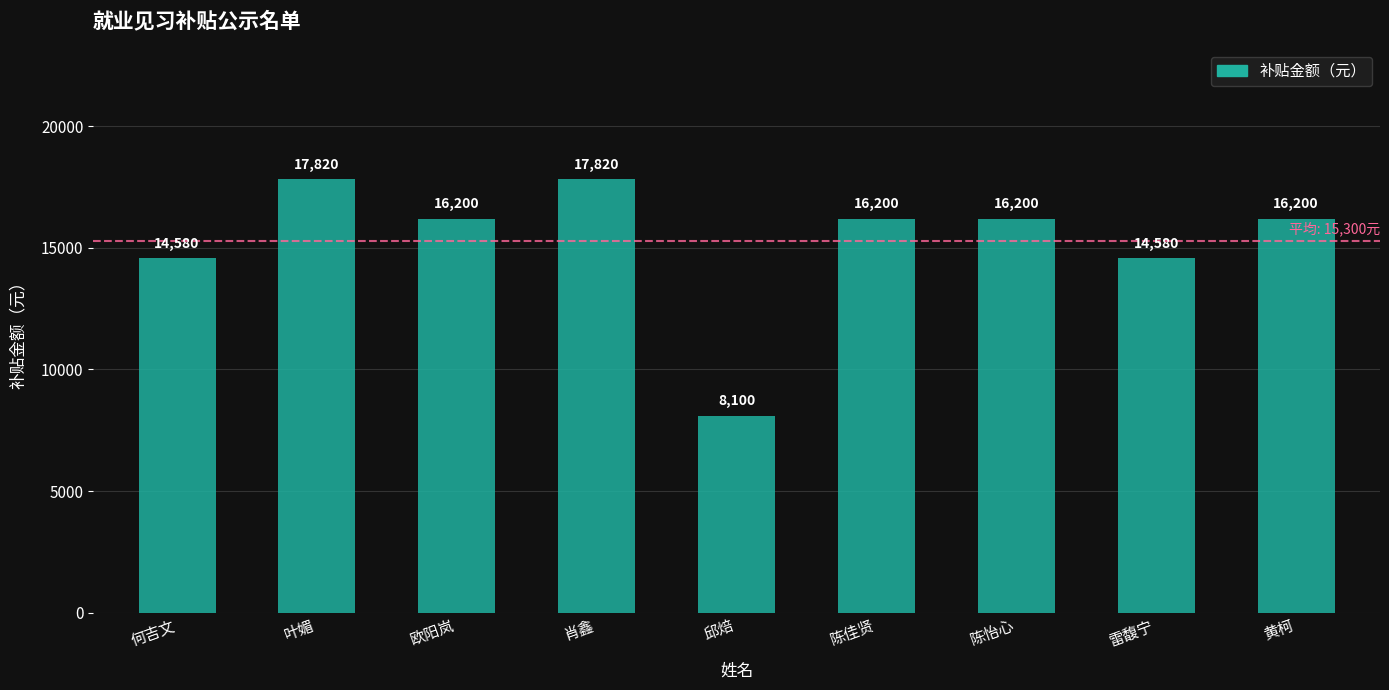

Reading left to right, extract all data points from this chart.

何吉文=14580	叶媚=17820	欧阳岚=16200	肖鑫=17820	邱焙=8100	陈佳贤=16200	陈怡心=16200	雷馥宁=14580	黄柯=16200